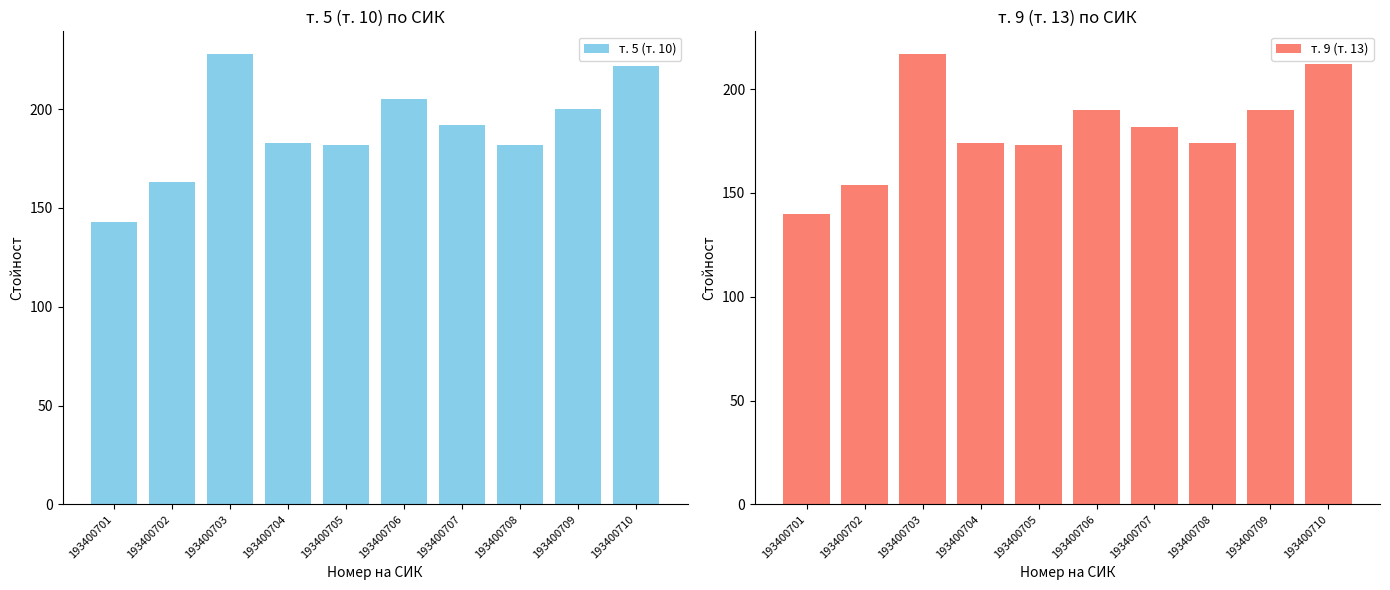

What is the value of the т. 9 (т. 13) bar at the 1st from the left?

140